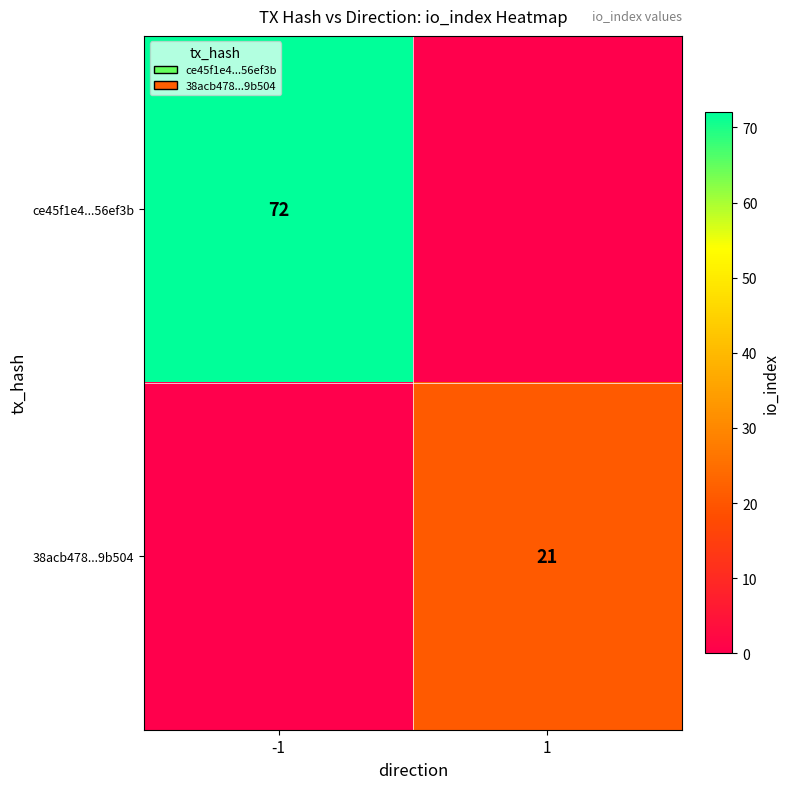

The value of ce45f1e4...56ef3b at -1 is 72. True or false?

True